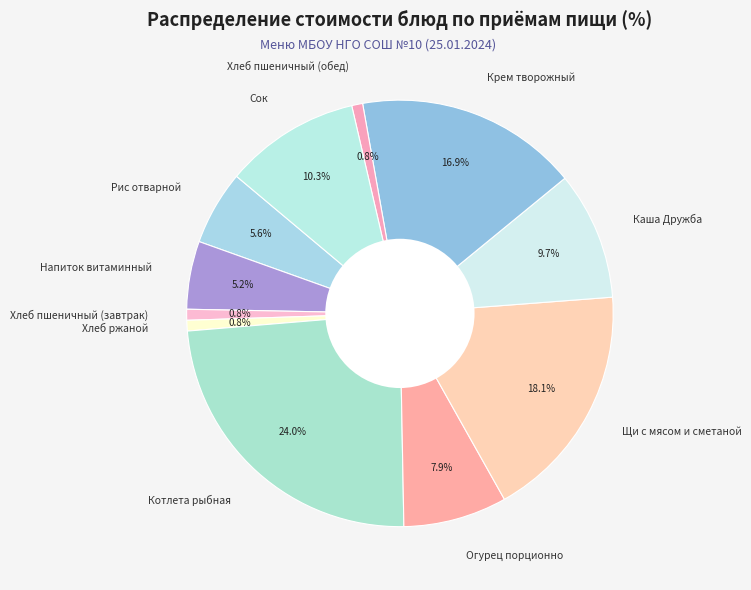

To the nearest percent, what portion does Крем творожный represent?

17%